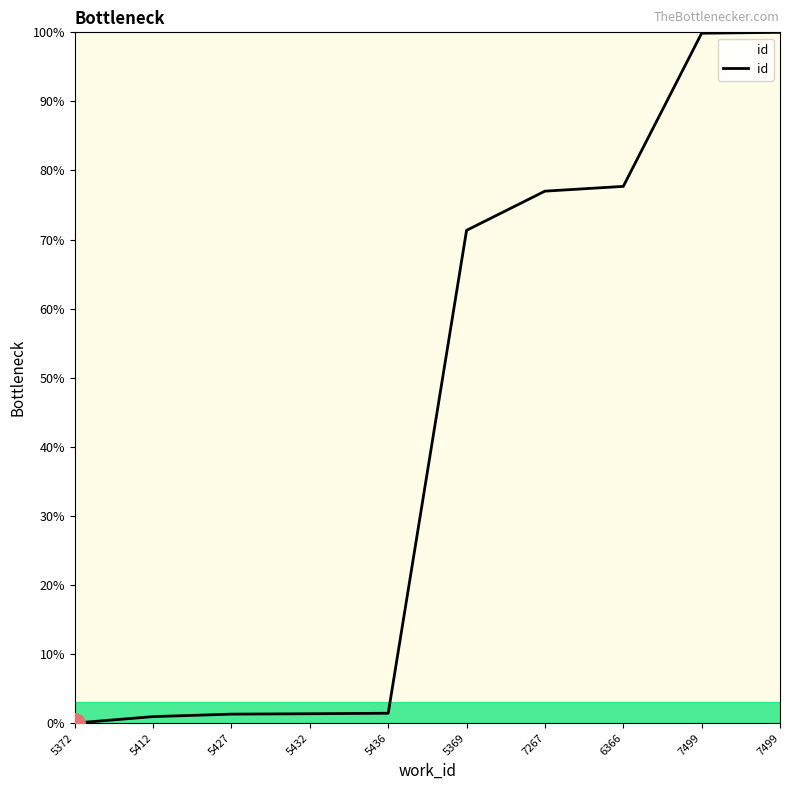

What is the maximum value shown in the chart?

100.0